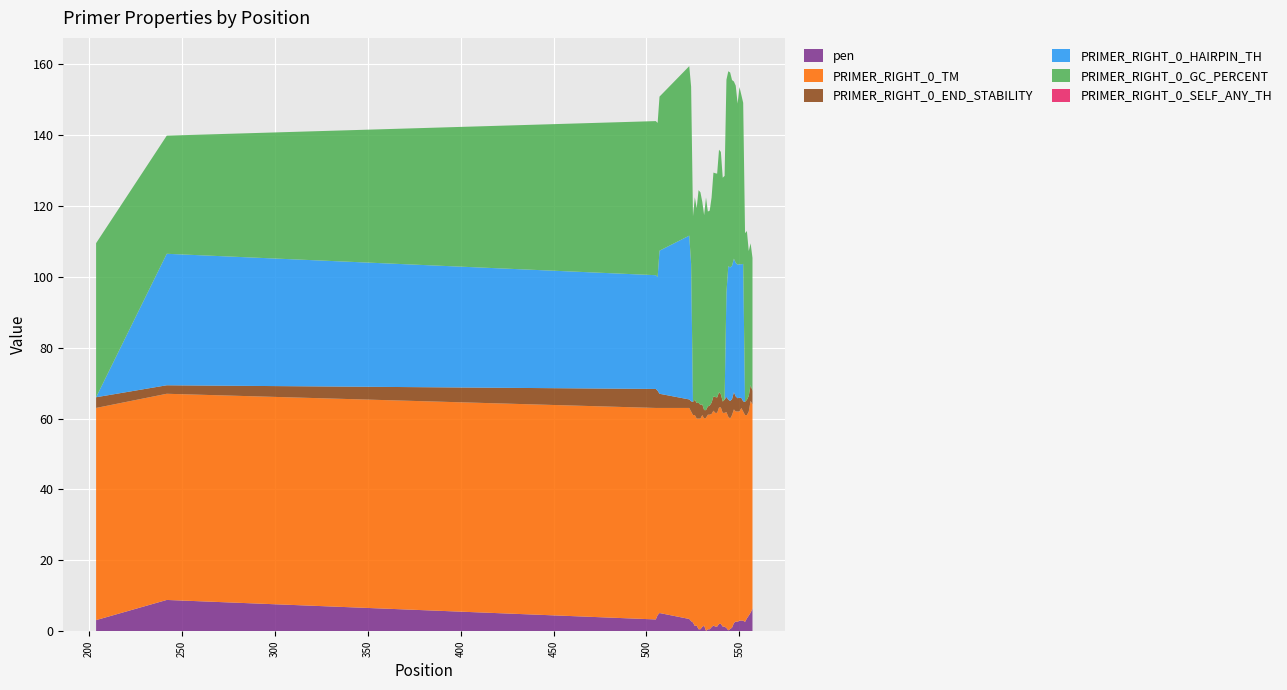

Reading right to left, extract all data points from this chart.

pen: 39=6.3	38=5.2	37=4.4	36=3.6	35=2.6	34=3.0	33=3.0	32=3.0	31=2.6	30=2.7	29=2.3	28=1.0	27=0.6	26=0.3	25=0.9	24=1.3	23=1.3	22=2.1	21=2.1	20=1.3	19=1.3	18=1.6	17=1.2	16=0.6	15=0.6	14=0.1	13=1.6	12=1.2	11=0.5	10=0.5	9=1.6	8=1.5	7=2.5	6=2.8	5=3.5	4=5.1	3=4.6	2=3.3	1=8.8	0=3.1
PRIMER_RIGHT_0_TM: 39=57.7	38=59.8	37=57.6	36=57.4	35=58.4	34=59.0	33=60.0	32=59.0	31=59.4	30=59.3	29=60.3	28=60.0	27=59.4	26=60.3	25=60.9	24=60.3	23=60.3	22=61.1	21=61.1	20=60.3	19=60.3	18=60.6	17=60.2	16=60.6	15=60.6	14=60.1	13=58.4	12=59.8	11=59.5	10=59.5	9=58.4	8=59.5	7=58.5	6=59.2	5=59.5	4=57.9	3=58.4	2=59.7	1=58.2	0=59.9
PRIMER_RIGHT_0_END_STABILITY: 39=3.9	38=4.5	37=4.4	36=4.3	35=3.7	34=2.9	33=2.9	32=3.9	31=3.7	30=4.2	29=4.8	28=4.5	27=5.0	26=4.8	25=4.3	24=3.7	23=3.2	22=3.7	21=4.3	20=4.3	19=4.5	18=4.0	17=3.2	16=2.6	15=2.3	14=2.2	13=2.4	12=3.0	11=3.9	10=4.5	9=4.4	8=4.3	7=3.7	6=2.9	5=2.4	4=4.0	3=4.8	2=5.4	1=2.4	0=3.0
PRIMER_RIGHT_0_HAIRPIN_TH: 39=0.0	38=0.0	37=0.0	36=0.0	35=0.0	34=38.8	33=37.7	32=37.7	31=37.7	30=37.7	29=37.7	28=37.7	27=37.7	26=37.7	25=29.5	24=0.0	23=0.0	22=0.0	21=0.0	20=0.0	19=0.0	18=0.0	17=0.0	16=0.0	15=0.0	14=0.0	13=0.0	12=0.0	11=0.0	10=0.0	9=0.0	8=0.0	7=0.0	6=38.8	5=46.2	4=40.4	3=32.1	2=32.1	1=37.1	0=0.0
PRIMER_RIGHT_0_GC_PERCENT: 39=37.5	38=40.0	37=40.9	36=47.6	35=47.6	34=45.5	33=47.8	32=50.0	31=45.5	30=50.0	29=50.0	28=52.4	27=55.0	26=55.0	25=60.0	24=63.2	23=63.2	22=68.4	21=68.4	20=63.2	19=63.2	18=63.2	17=57.9	16=55.0	15=55.0	14=60.0	13=55.0	12=57.1	11=60.0	10=60.0	9=55.0	8=57.1	7=52.4	6=50.0	5=47.8	4=43.5	3=43.5	2=43.5	1=33.3	0=43.5
PRIMER_RIGHT_0_SELF_ANY_TH: 39=0.0	38=0.0	37=0.0	36=0.0	35=0.0	34=0.0	33=0.0	32=0.0	31=0.0	30=0.0	29=0.0	28=0.0	27=0.0	26=0.0	25=0.0	24=0.0	23=0.0	22=0.0	21=0.0	20=0.0	19=0.0	18=0.0	17=0.0	16=0.0	15=0.0	14=0.0	13=0.0	12=0.0	11=0.0	10=0.0	9=0.0	8=0.0	7=0.0	6=0.0	5=0.0	4=0.0	3=0.0	2=0.0	1=0.0	0=0.0